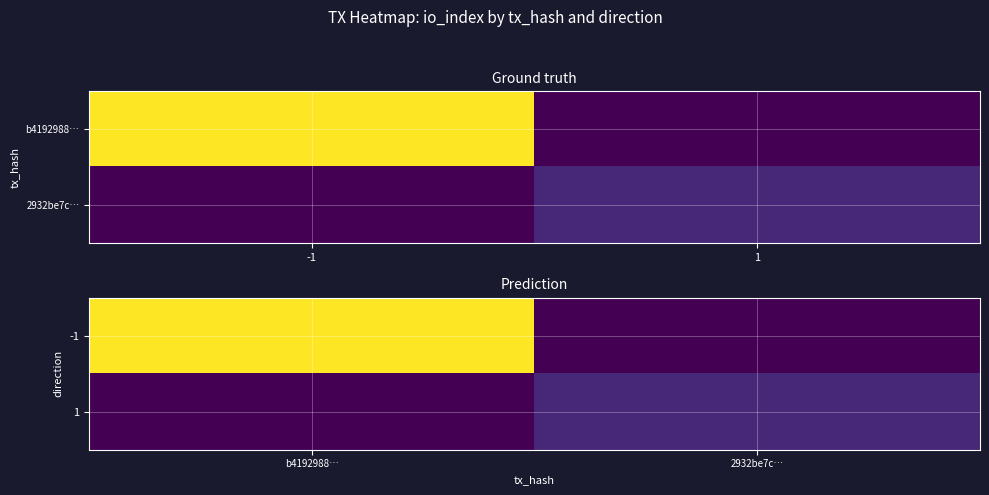

What is the difference between the -1 values at 2932be7c… and b4192988…?

73